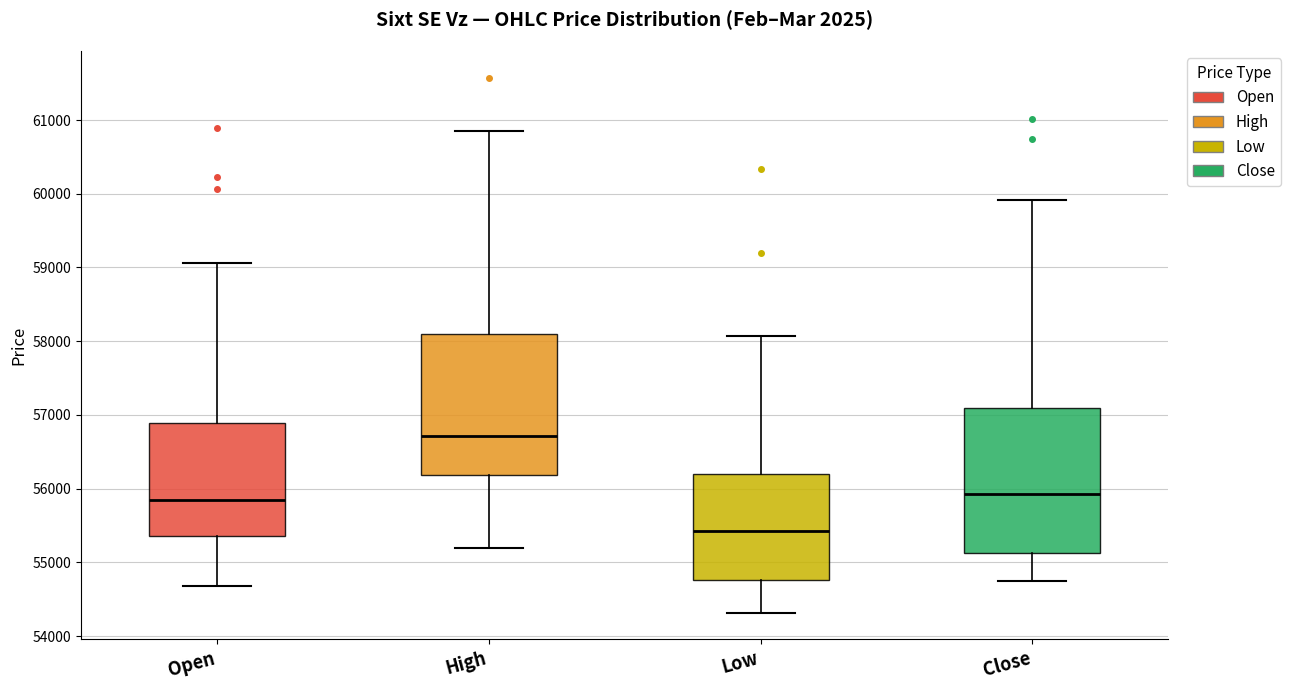

Reading left to right, transcribe this box plot: for each box, give where its median line is, the range the box spans, and where its two whiskers end, as read against the y-axis. The values are not printed on the chart, so give them approximately, as read against the axis.

Open: median 55800, box 55400 to 56900, whiskers 54700 to 59100
High: median 56700, box 56200 to 58100, whiskers 55200 to 60800
Low: median 55400, box 54800 to 56200, whiskers 54300 to 58100
Close: median 55900, box 55100 to 57100, whiskers 54800 to 59900